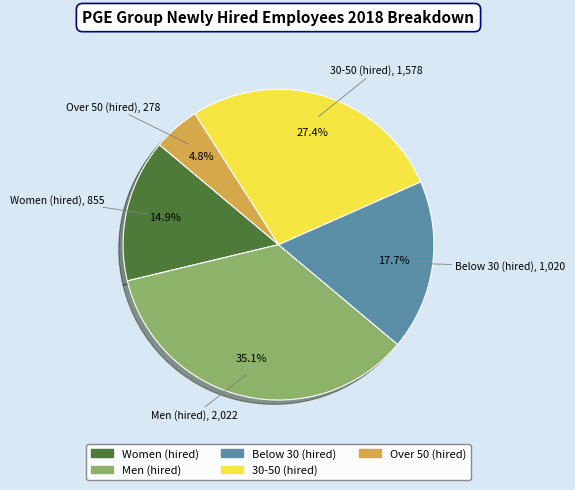

To the nearest percent, what percentage of the pie is Over 50 (hired)?

5%